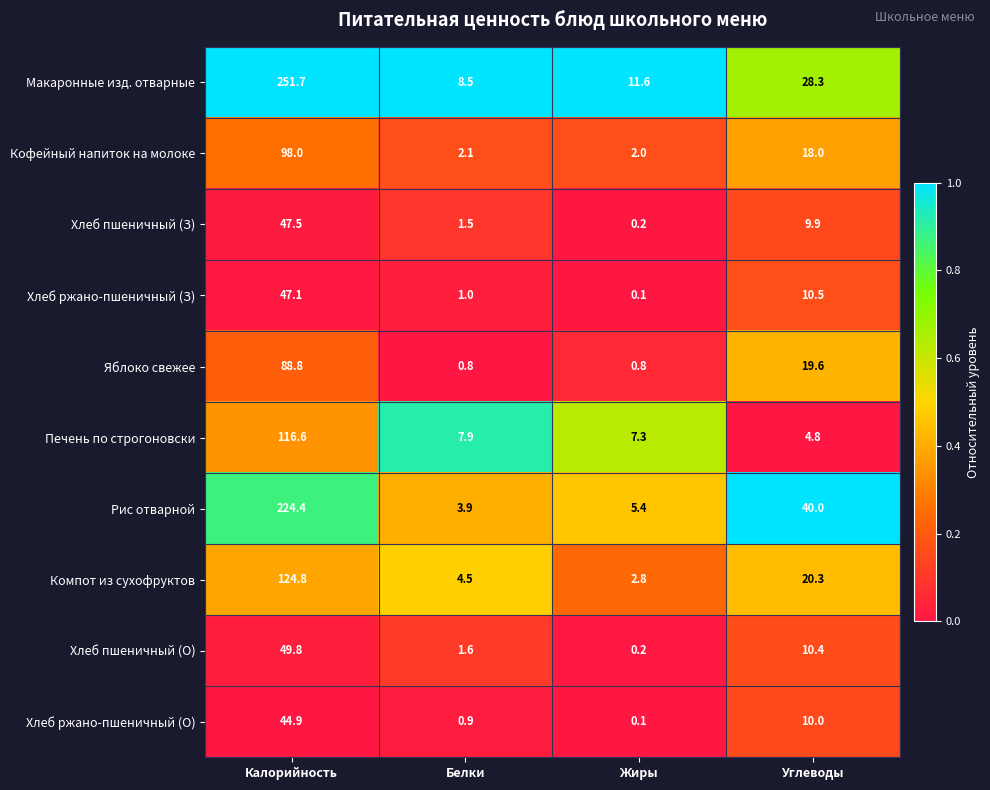

Count the number of data series in this chart.

10